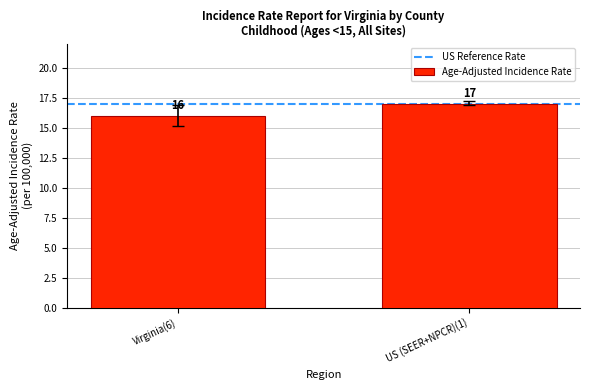

What is the label of the 1st bar from the right?

US (SEER+NPCR)(1)